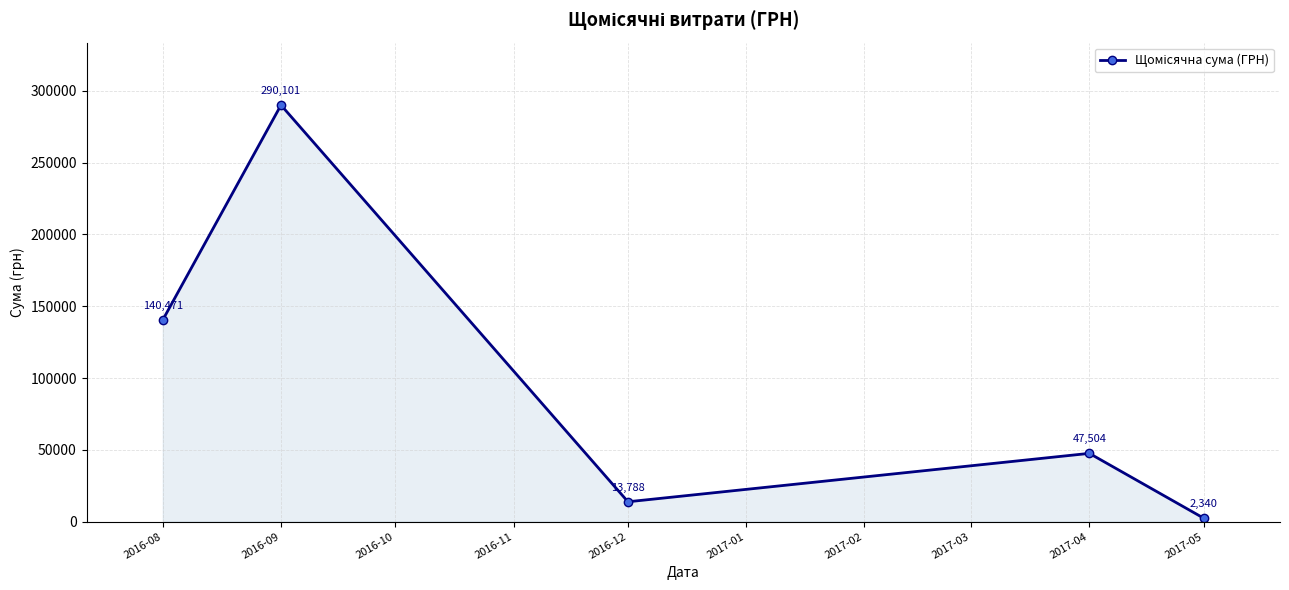

Which category has the highest value across all series?

2016-09